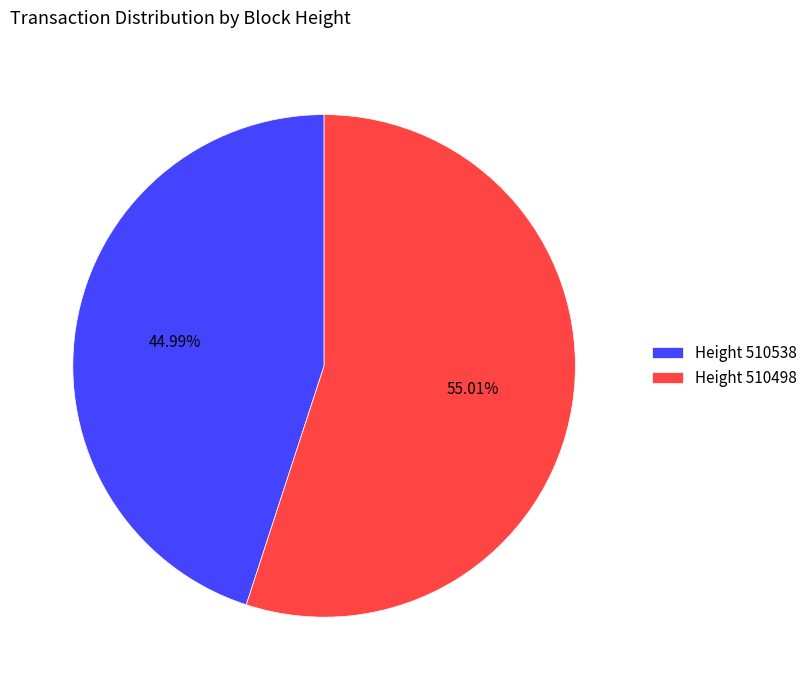

Which category has the smallest portion of the pie?

Height 510538